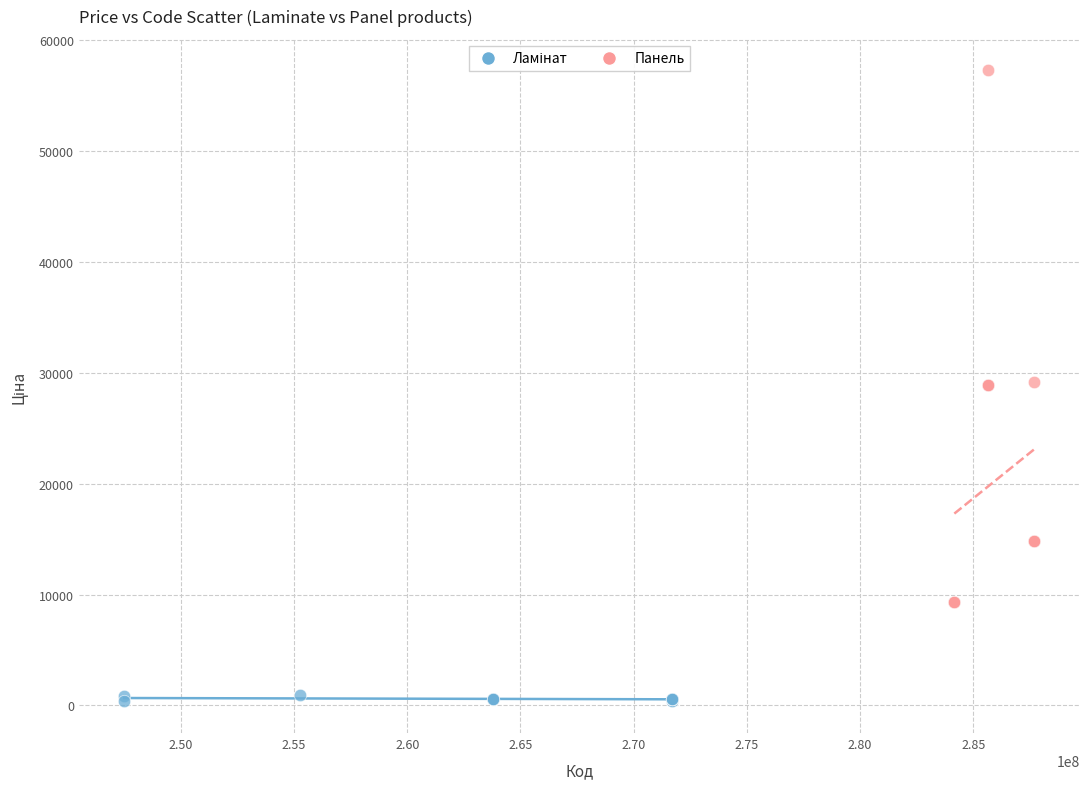

Which series has the widest spread of Y values?

Панель